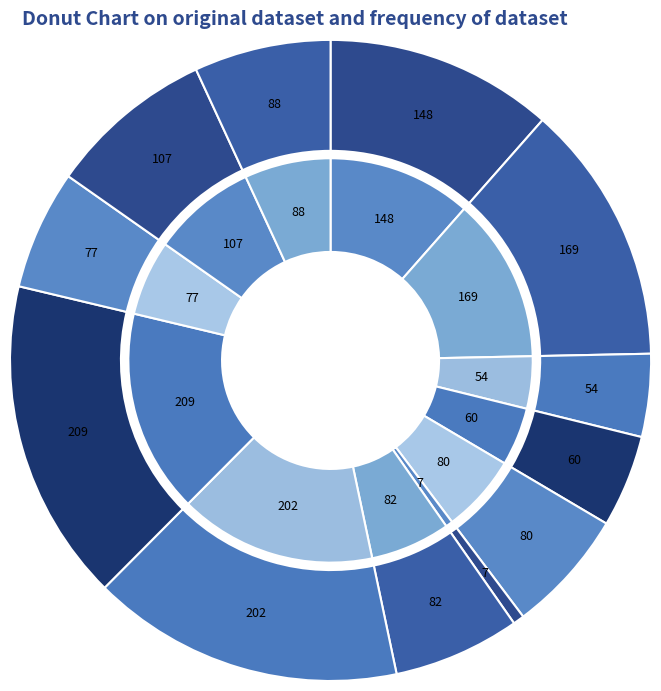

Count the number of slices in the pie.

12